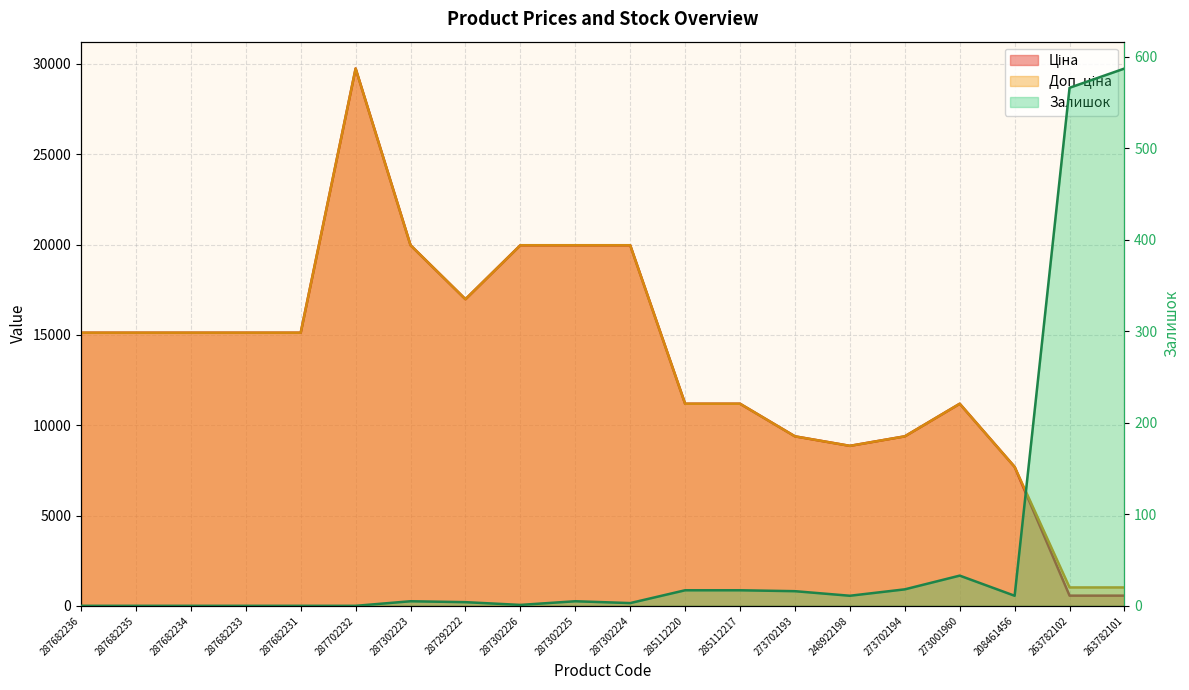

The Ціна series shows 3920.5 at 287682233. True or false?

False